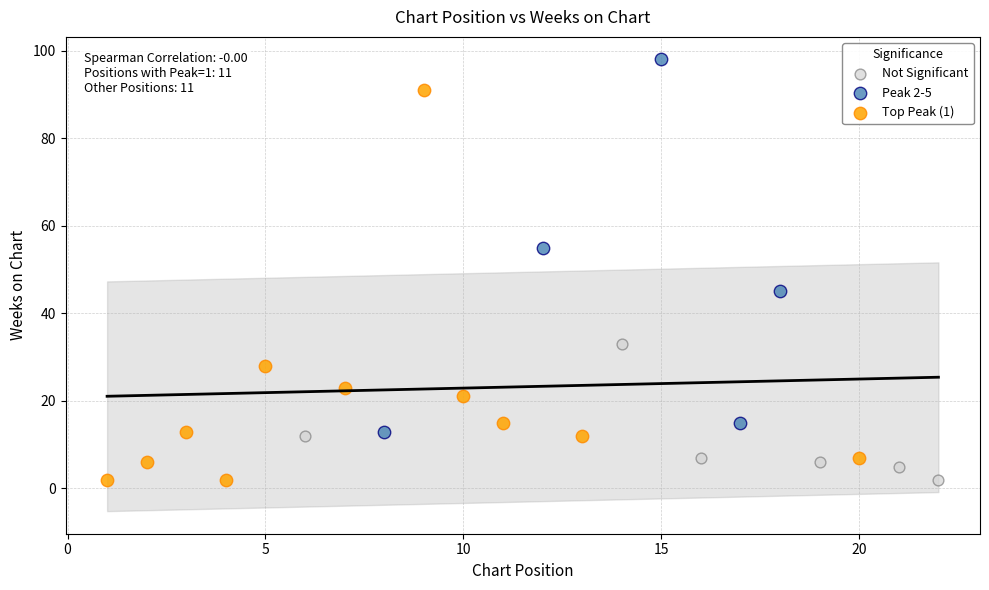

Which series contains the highest Y value?

Peak 2-5